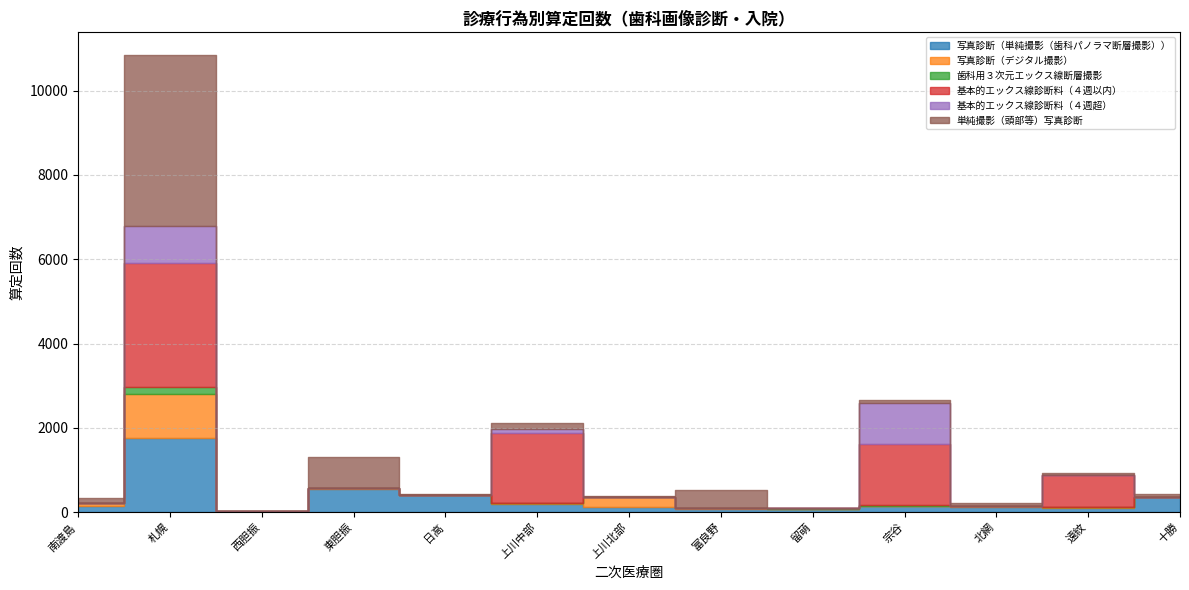

Which label corresponds to the largest value in the chart?

札幌